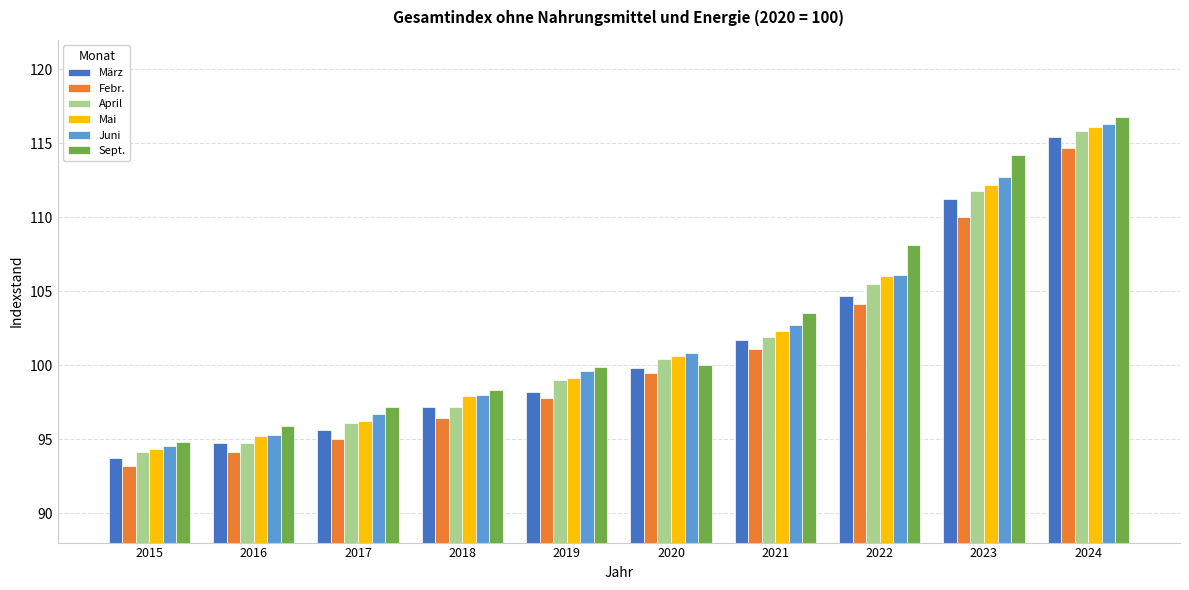

How many values in the Mai series exceed 100?

5